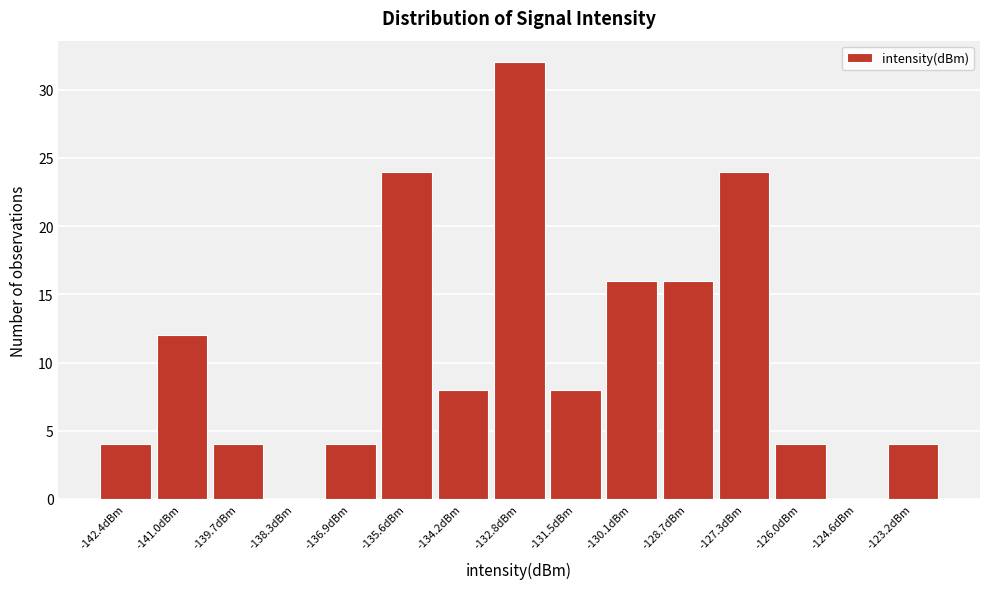

Reading right to left, what are all the values shown in this chart?

-123.2dBm=4	-124.6dBm=0	-126.0dBm=4	-127.3dBm=24	-128.7dBm=16	-130.1dBm=16	-131.5dBm=8	-132.8dBm=32	-134.2dBm=8	-135.6dBm=24	-136.9dBm=4	-138.3dBm=0	-139.7dBm=4	-141.0dBm=12	-142.4dBm=4